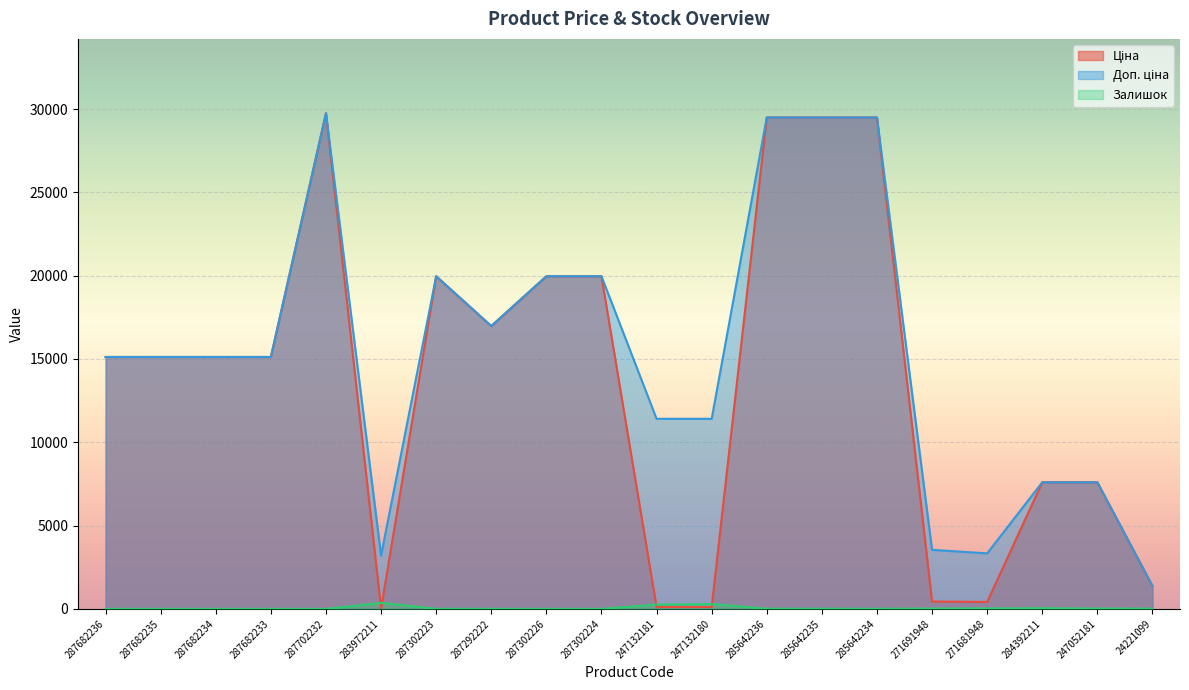

What is the difference between the maximum and minimum values in the Залишок series?

360.0